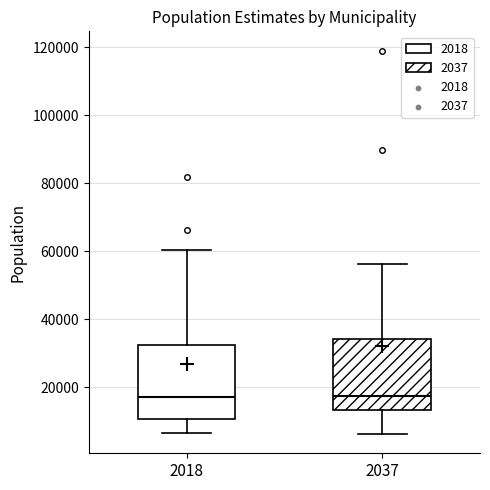

Reading left to right, read every box against the y-axis: the position of its median line, the range the box covers, and the ends of its whiskers. The values are not printed on the chart, so give them approximately, as read against the axis.

2018: median 18000, box 10000 to 32000, whiskers 6000 to 60000
2037: median 18000, box 14000 to 34000, whiskers 6000 to 56000